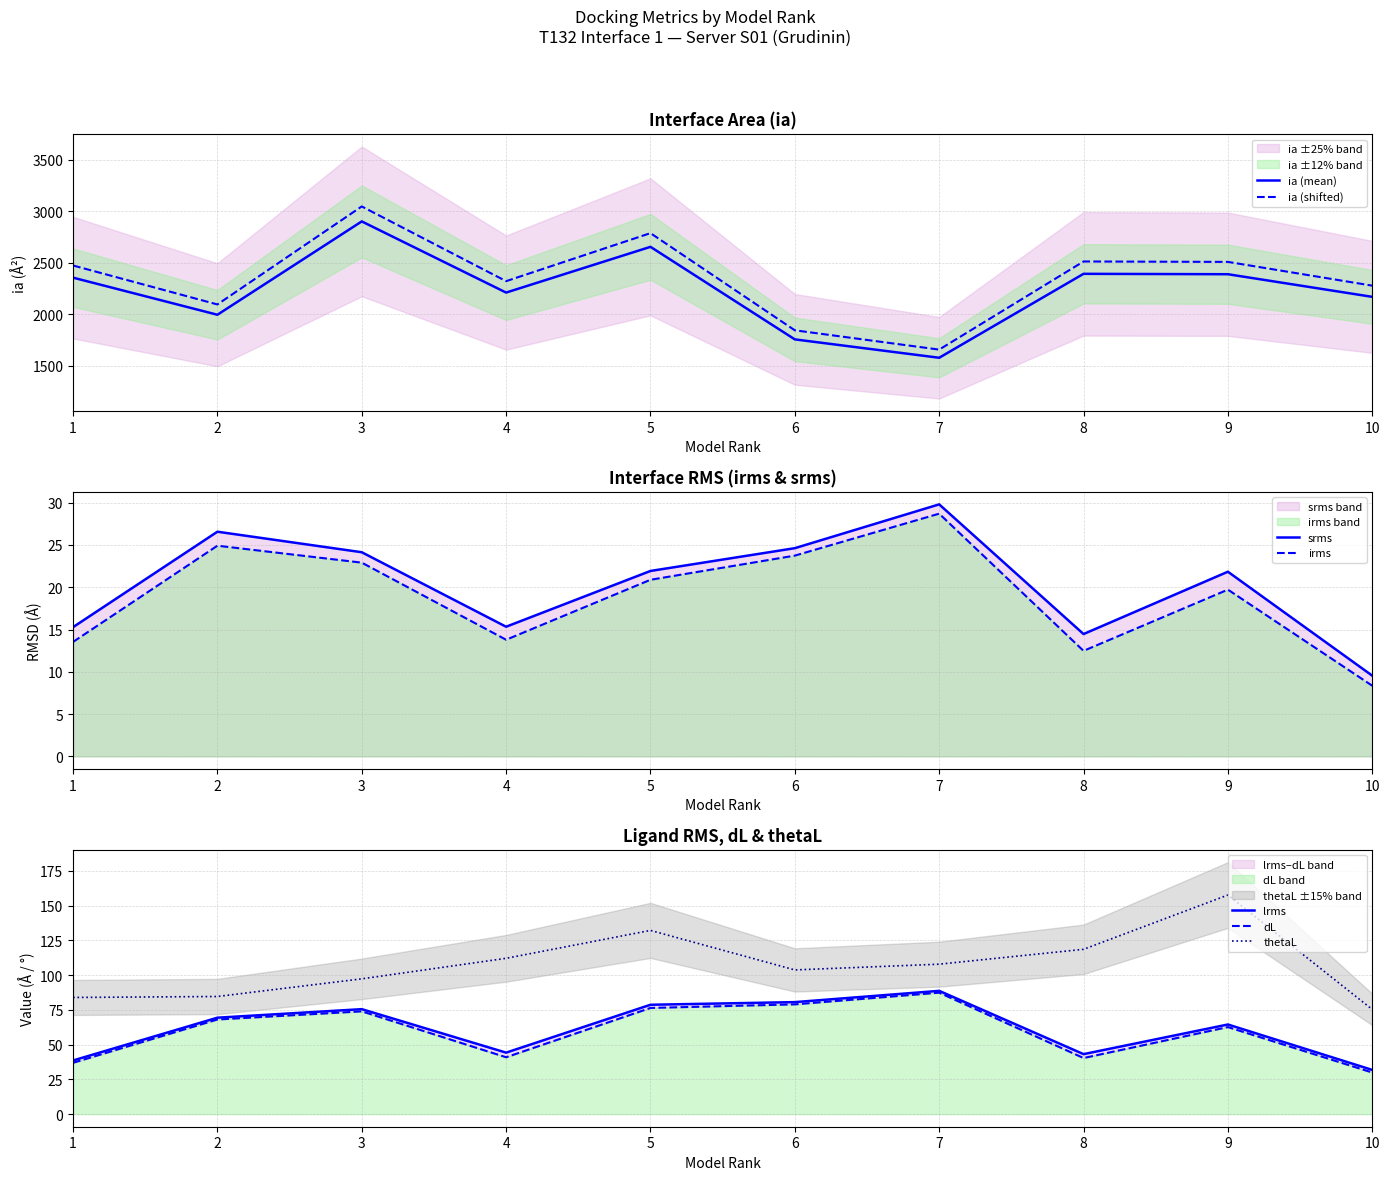

Reading left to right, extract all data points from this chart.

ia: 1=2355.9	2=1996.4	3=2900.8	4=2211.3	5=2654.4	6=1757.8	7=1579.7	8=2392.9	9=2389.1	10=2169.9
srms: 1=15.3	2=26.6	3=24.1	4=15.3	5=21.9	6=24.6	7=29.8	8=14.5	9=21.8	10=9.5
irms: 1=13.5	2=24.9	3=22.9	4=13.8	5=20.9	6=23.7	7=28.7	8=12.5	9=19.7	10=8.4
lrms: 1=38.6	2=69.4	3=75.6	4=44.3	5=78.7	6=80.6	7=88.7	8=43.2	9=64.5	10=31.8
thetaL: 1=84.0	2=84.7	3=97.4	4=112.2	5=132.2	6=103.8	7=107.9	8=118.6	9=157.7	10=75.3
dL: 1=36.9	2=68.1	3=74.0	4=40.9	5=76.4	6=79.0	7=87.4	8=40.4	9=62.6	10=29.9